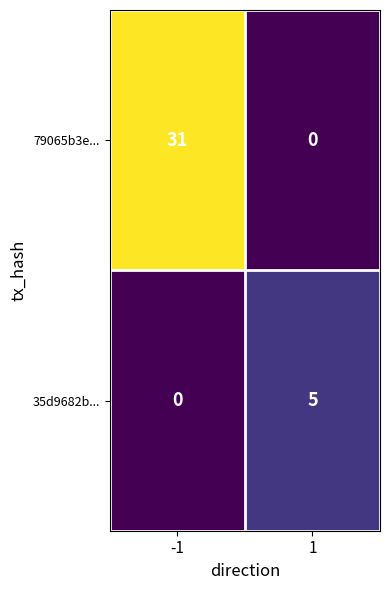

Which series changed the most between -1 and 1?

79065b3e...